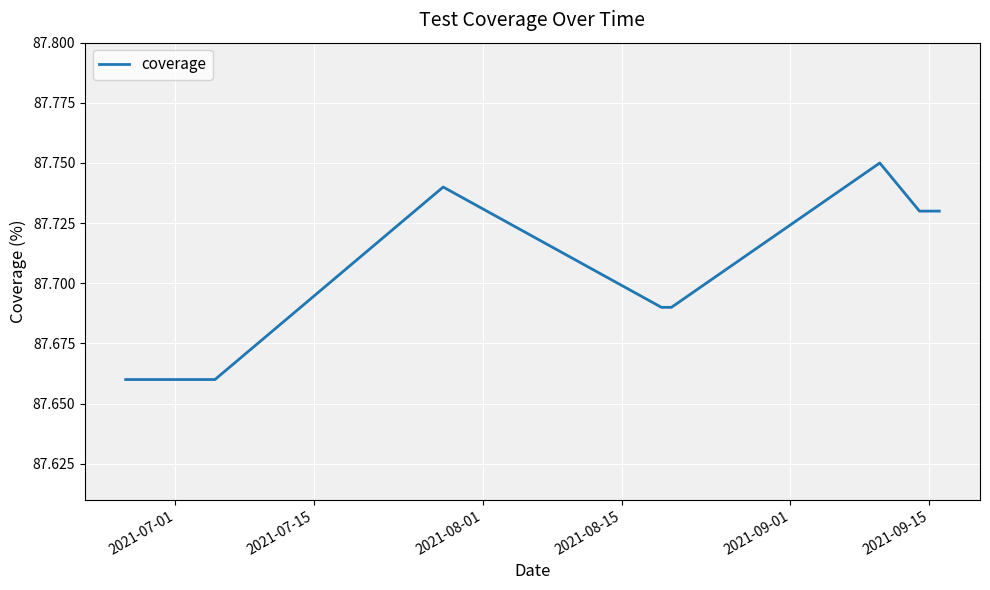

How many values are between 87 and 88?

8